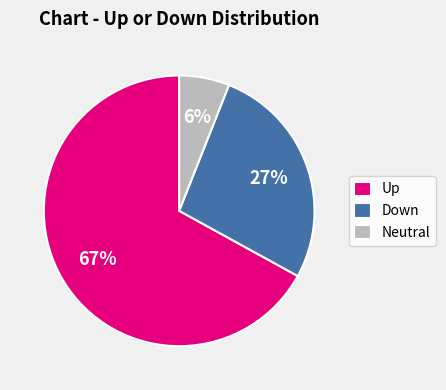

Combined, do Neutral and Up account for over 50%?

Yes